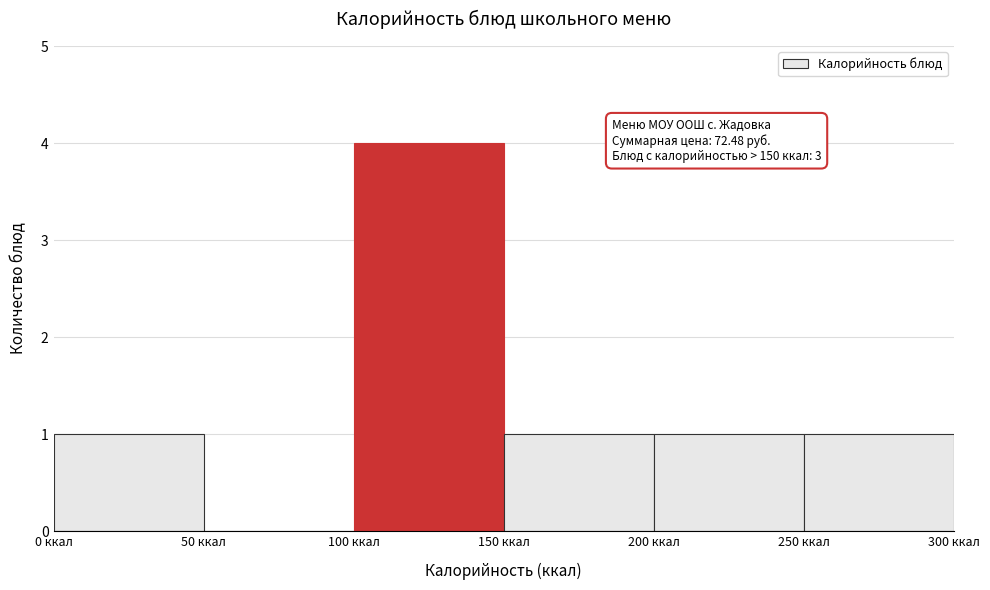

Over which range of the x-axis is the bar tallest?

100 to 150